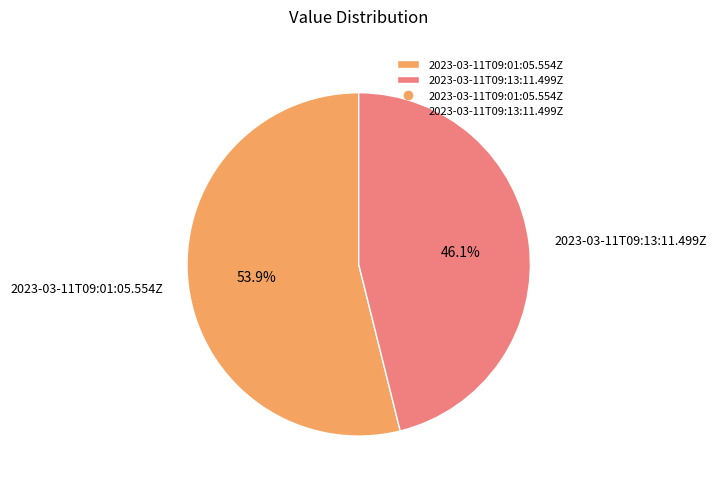

Is 2023-03-11T09:13:11.499Z the majority of the pie?

No